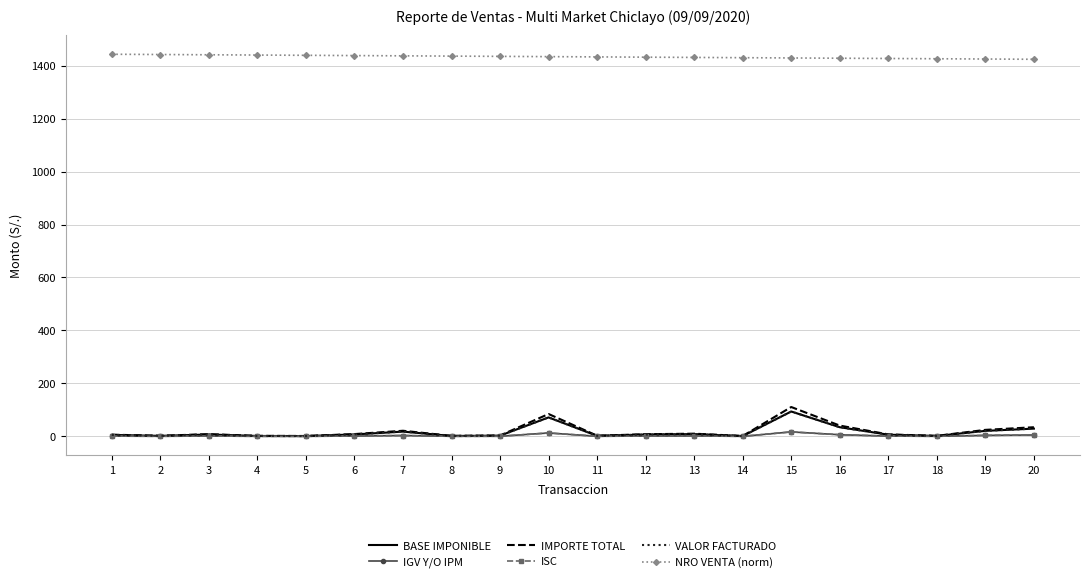

Where is NRO VENTA (norm) nearest to the value 1433?

11